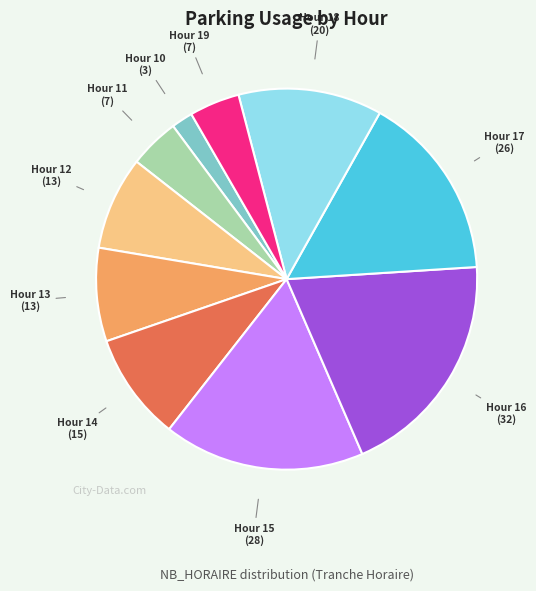

Which has a higher value, Hour 17 or Hour 10?

Hour 17